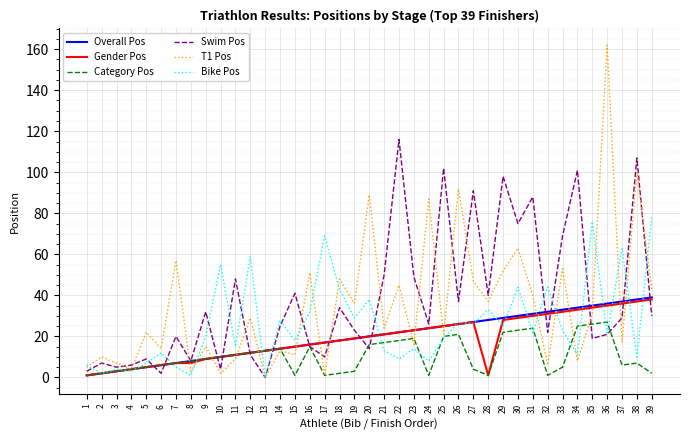

What is the difference between the T1 Pos values at 33 and 15?

42